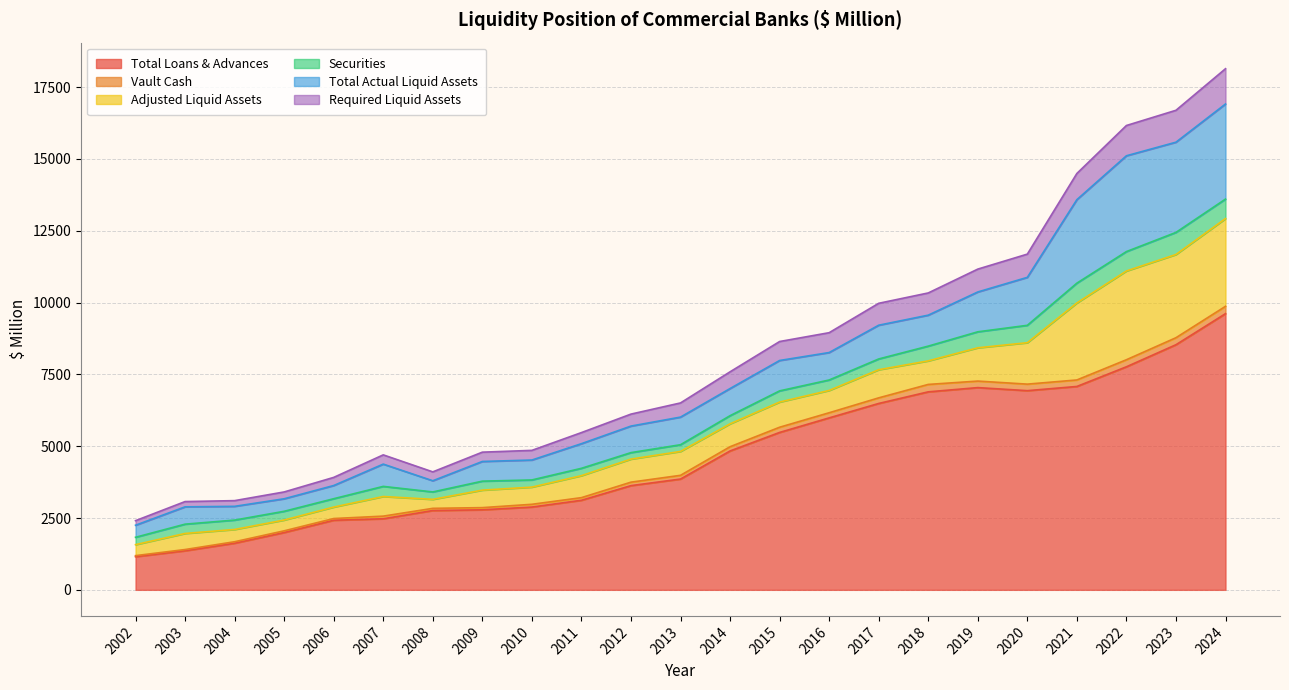

At which label does Total Loans & Advances reach its peak?

2024